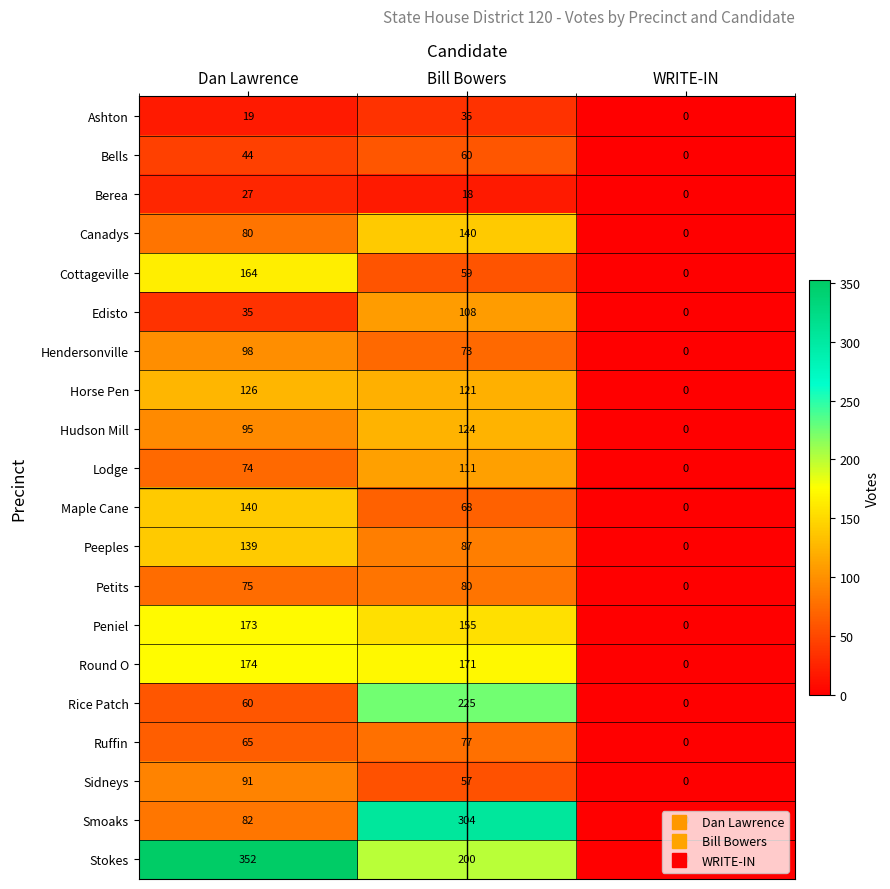

The value of Berea at WRITE-IN is 0. True or false?

True